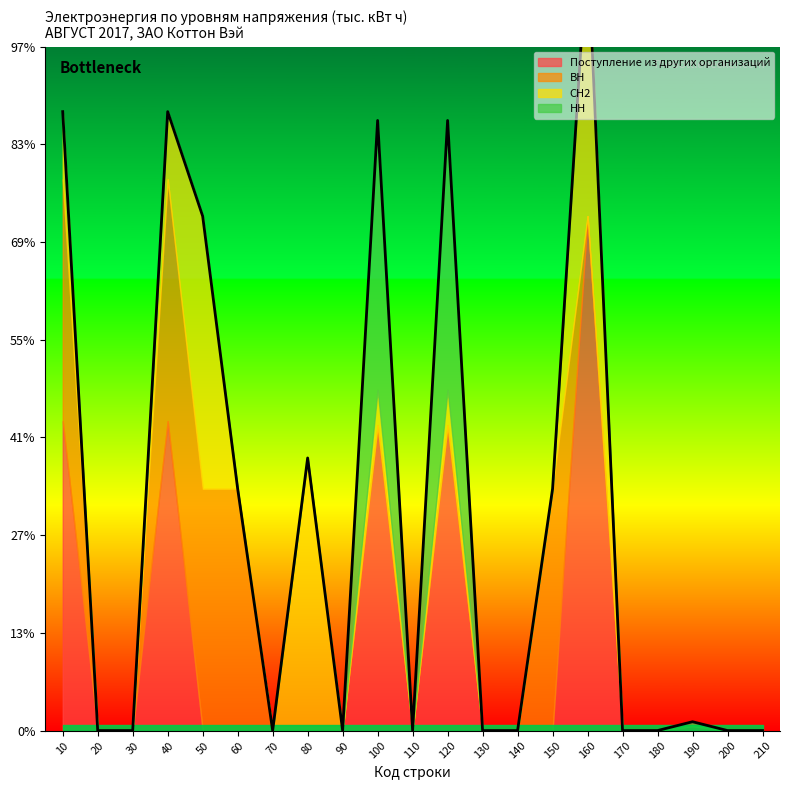

Reading left to right, what are all the values shown in this chart?

Поступление из других организаций: 1628.7	0.0	0.0	1628.7	0.0	0.0	0.0	0.0	0.0	1605.4	0.0	1605.4	0.0	0.0	0.0	2707.2	0.0	0.0	23.3	0.0	0.0
ВН: 1272.4	0.0	0.0	1272.4	1272.4	1272.4	0.0	0.0	0.0	0.0	0.0	0.0	0.0	0.0	1272.4	0.0	0.0	0.0	0.0	0.0	0.0
СН2: 356.2	0.0	0.0	356.2	1434.7	0.0	0.0	1434.7	0.0	187.0	0.0	187.0	0.0	0.0	0.0	1434.7	0.0	0.0	7.0	0.0	0.0
НН: 0.0	0.0	0.0	0.0	0.0	0.0	0.0	0.0	0.0	1418.4	0.0	1418.4	0.0	0.0	0.0	0.0	0.0	0.0	16.3	0.0	0.0